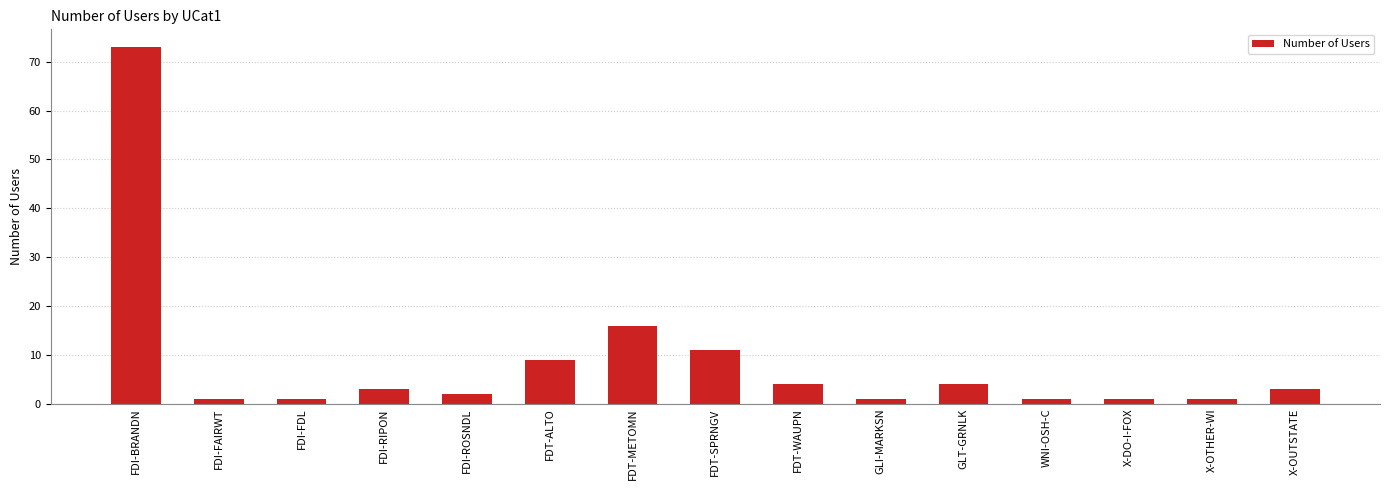

Reading left to right, transcribe all the data shown in this chart.

73	1	1	3	2	9	16	11	4	1	4	1	1	1	3